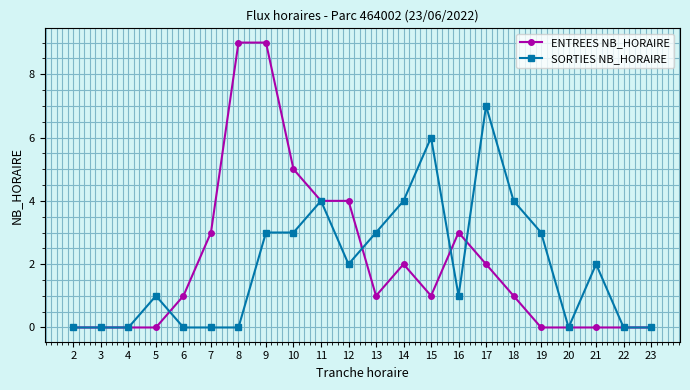

True or false: SORTIES NB_HORAIRE has a value of 3 at 12.

False